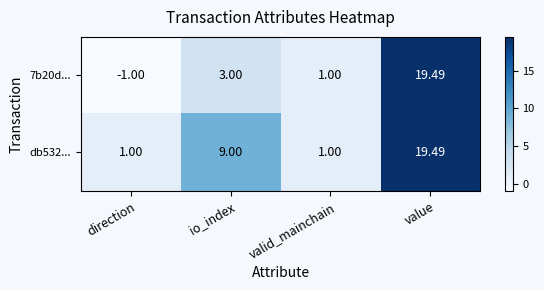

At which category is the sum across all series the highest?

value